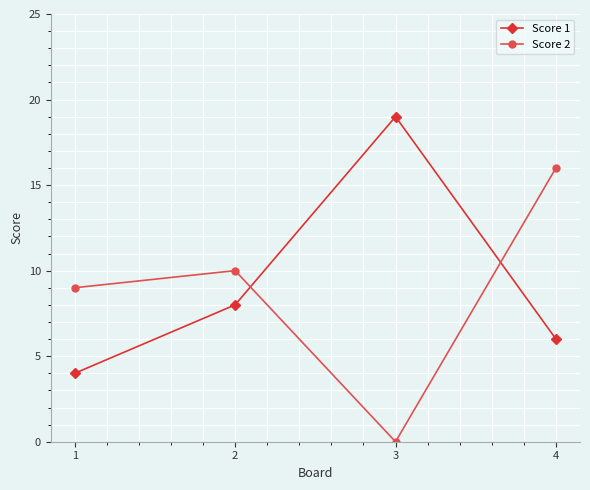

At which label is Score 1 closest to 11?

2